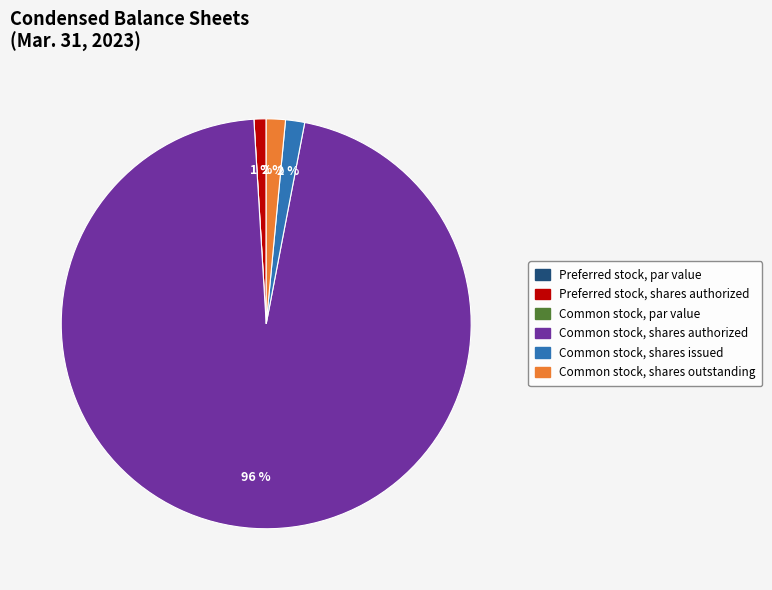

Do Common stock, shares issued and Common stock, shares authorized together represent more than half of the pie?

Yes